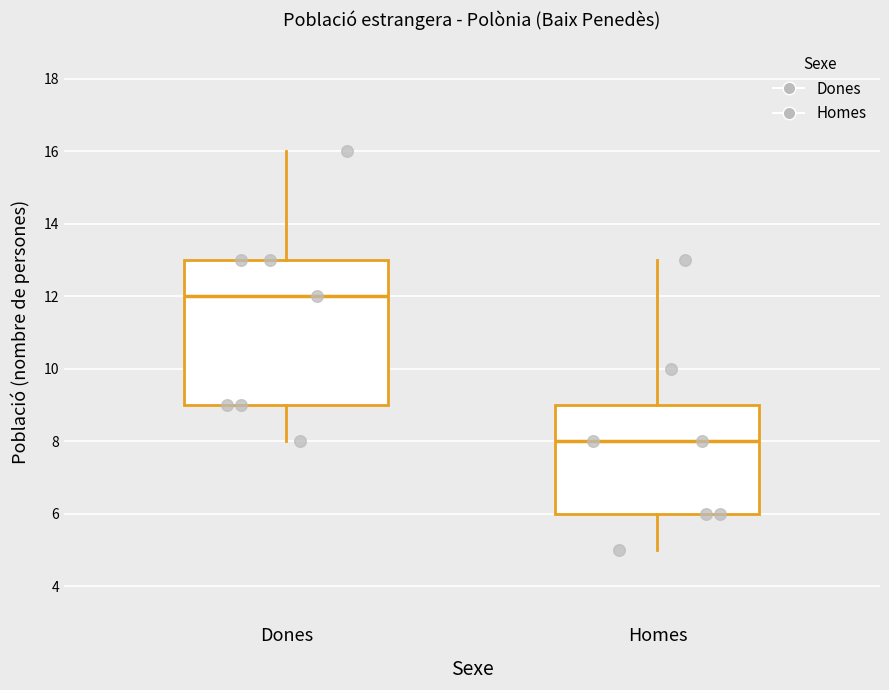

Which box's median line is the highest?

Dones